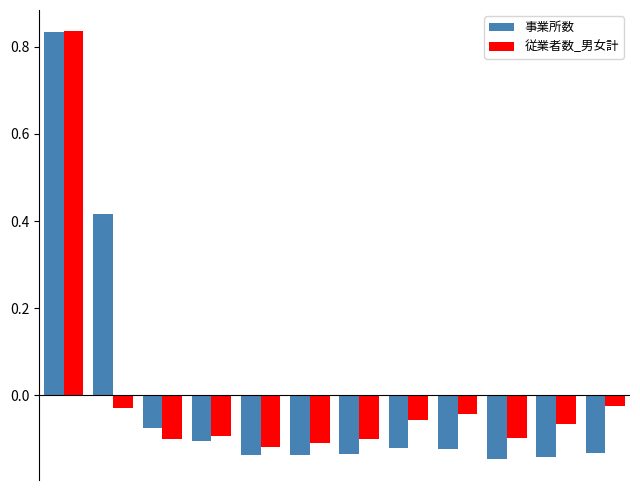

What are all the series names shown in the legend?

事業所数, 従業者数_男女計